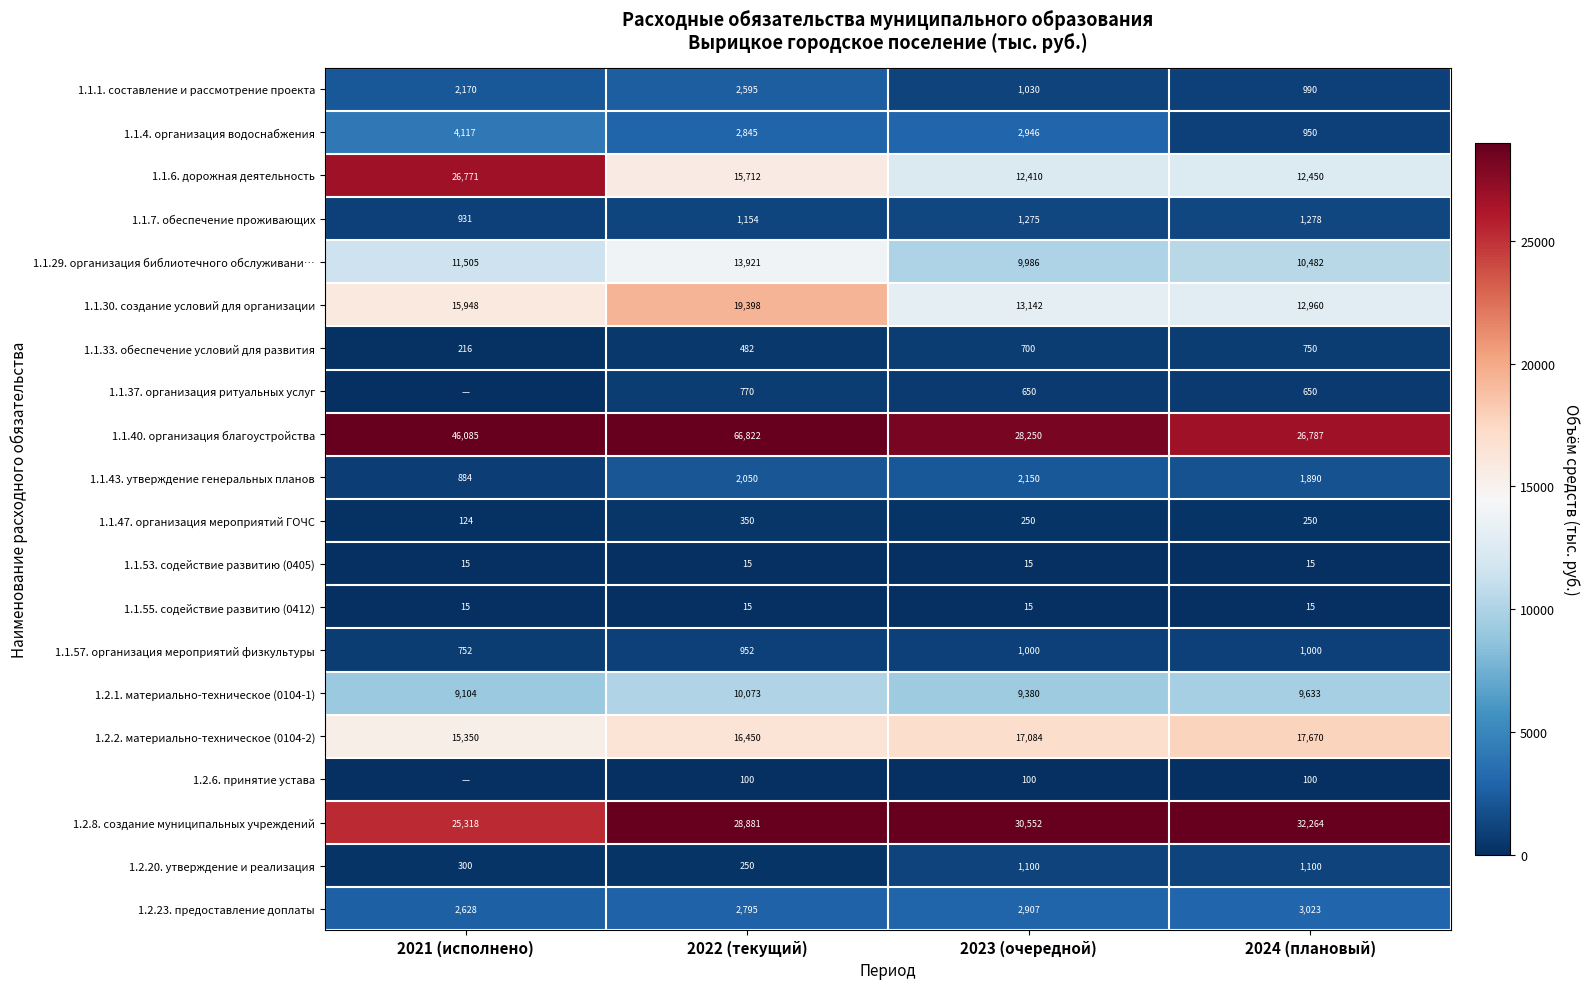

What is the sum of the 1.2.2. материально-техническое (0104-2) values at 2023 (очередной) and 2022 (текущий)?

33534.2